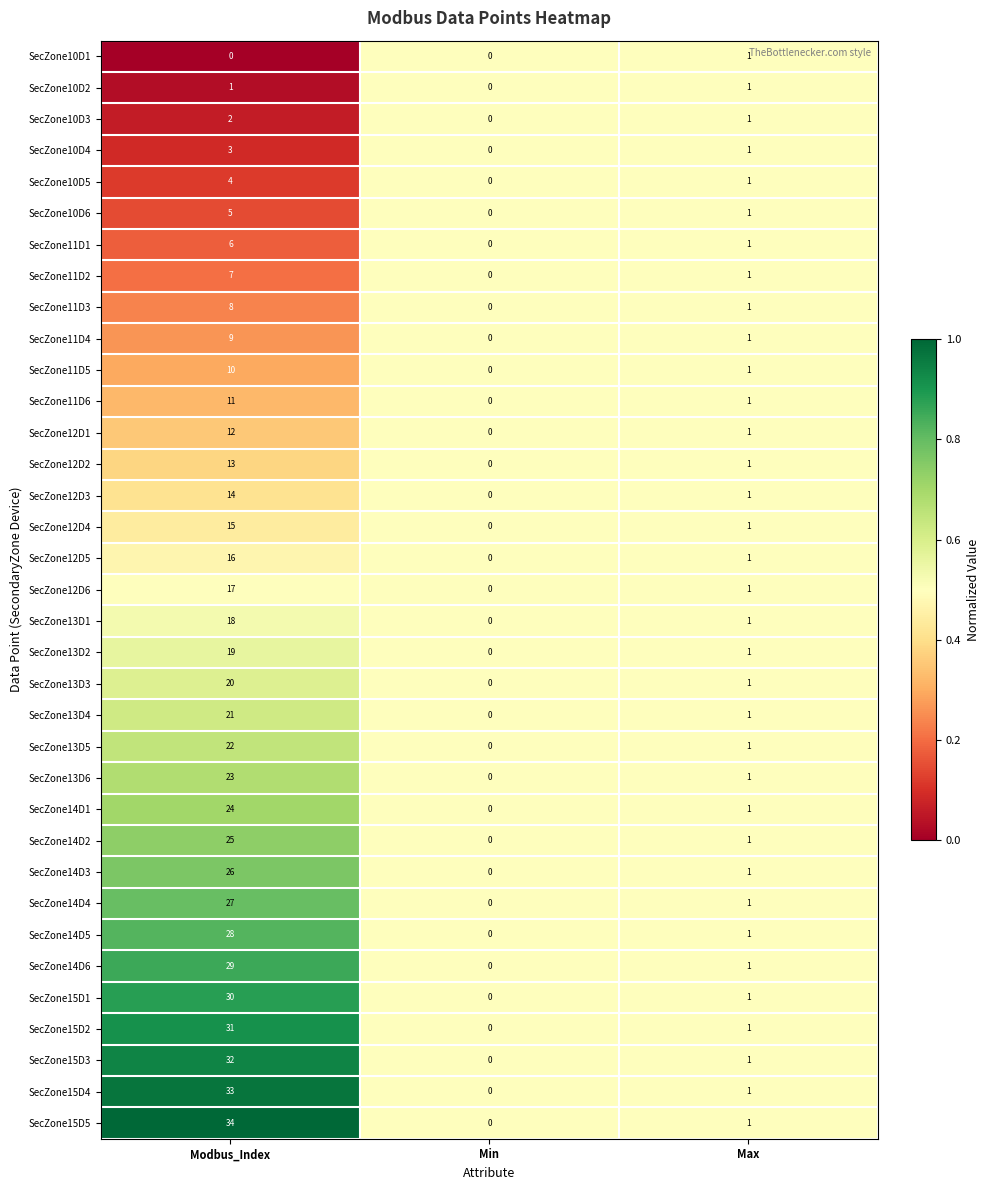

What is the maximum value shown in the chart?

34